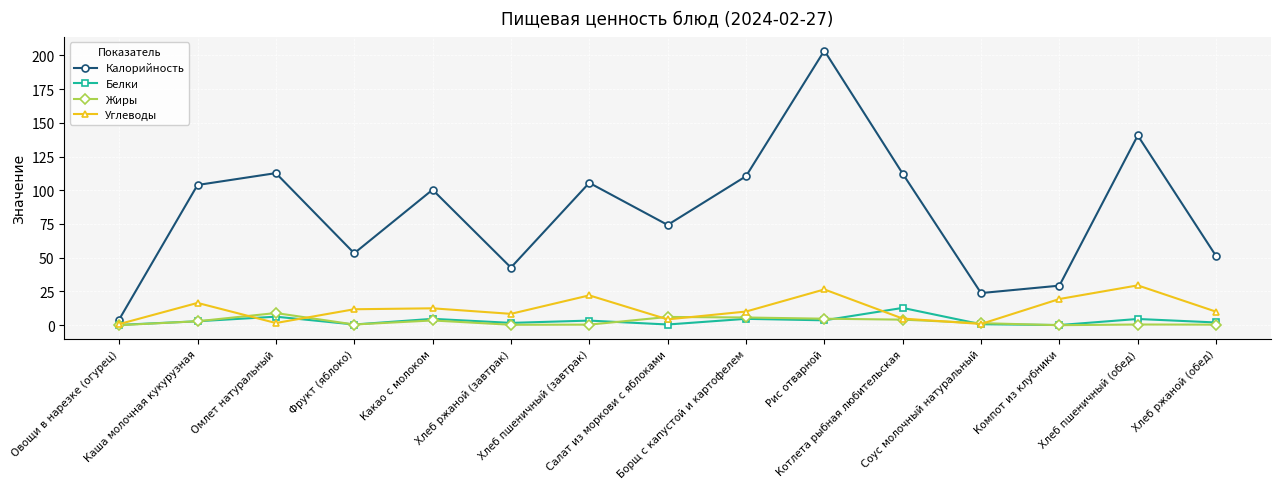

At which label does Калорийность first exceed 100?

Каша молочная кукурузная